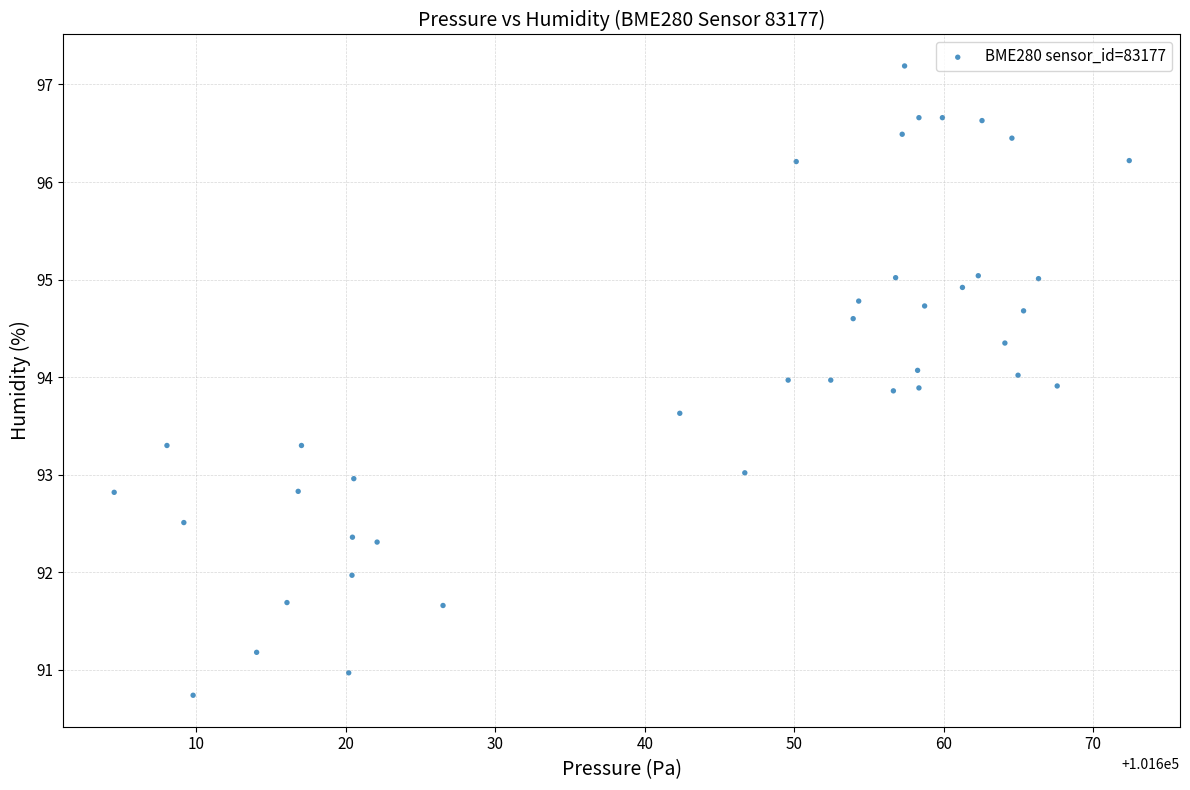

What is the range of X values (max minus min)?

67.9